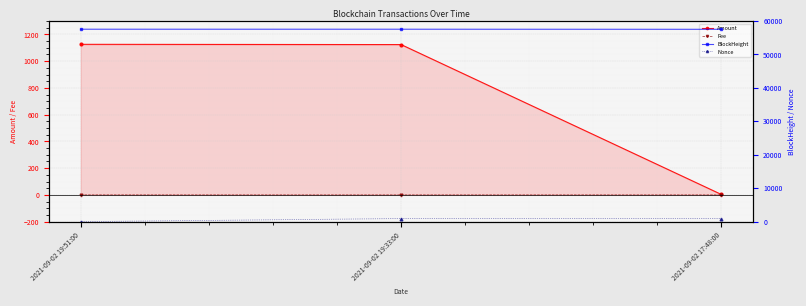

The value of BlockHeight at 2021-09-02 17:48:00 is 35463.1. True or false?

False